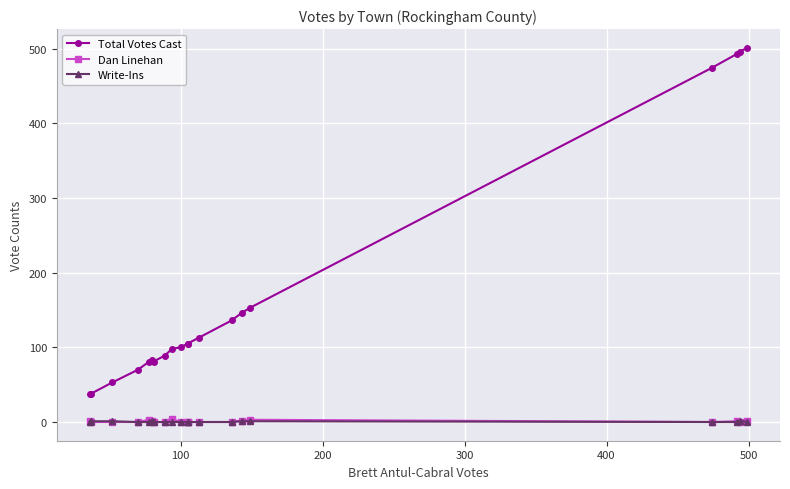

What are all the series names shown in the legend?

Total Votes Cast, Dan Linehan, Write-Ins